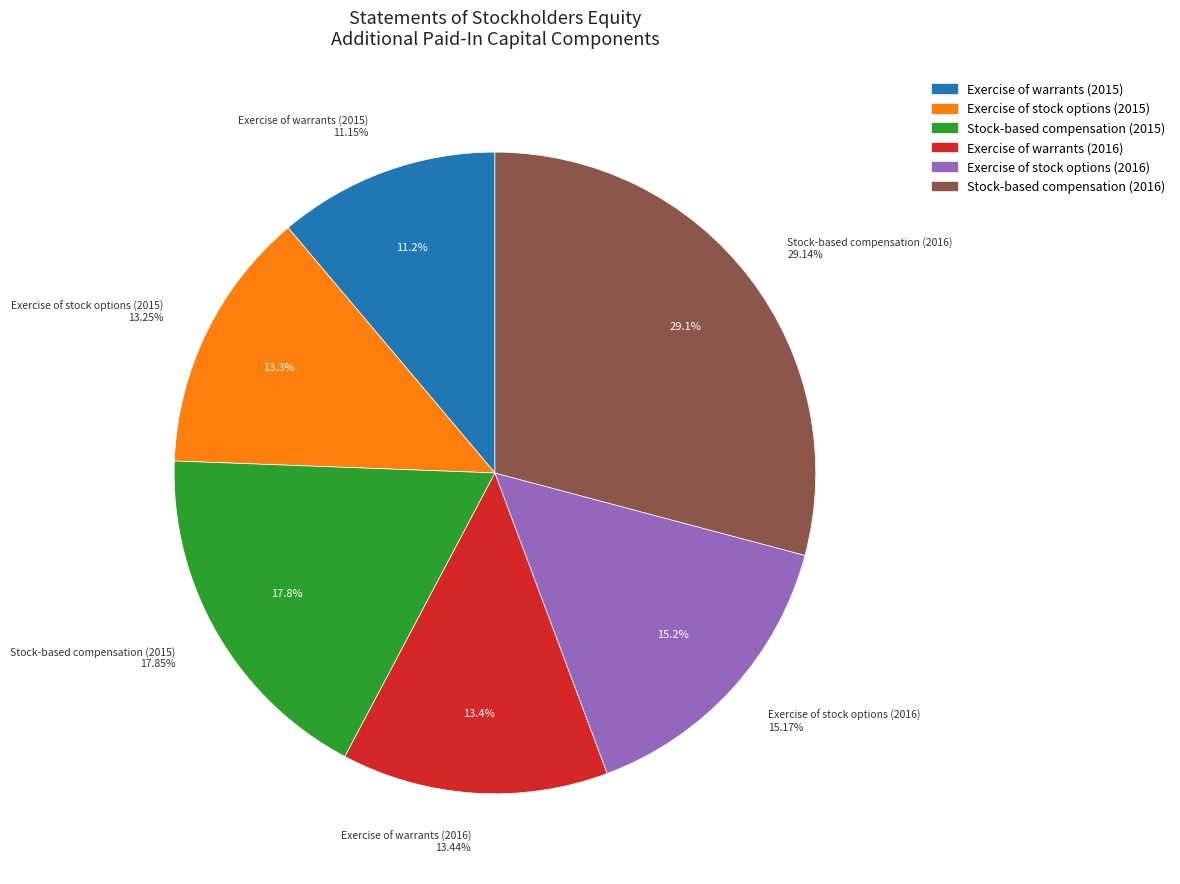

To the nearest percent, what is the average slice percentage?

17%